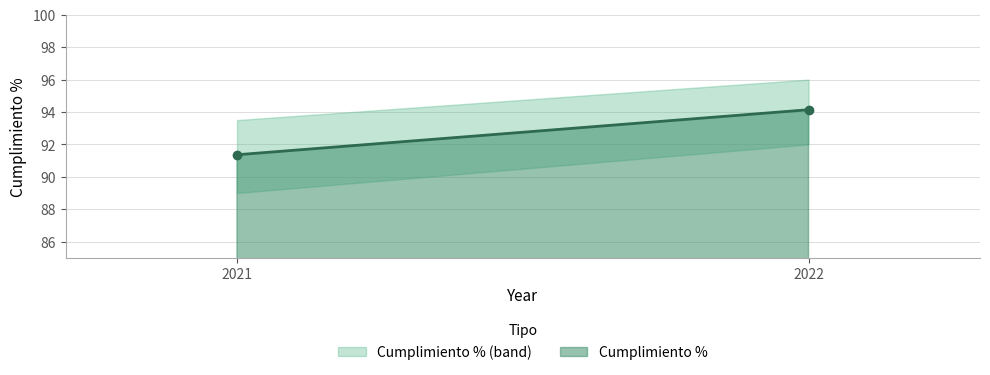

List the labels in order of value, smallest first.

2021, 2022